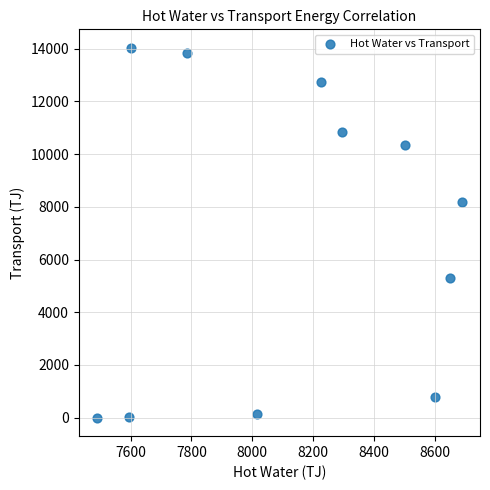

What is the average Y value?

6928